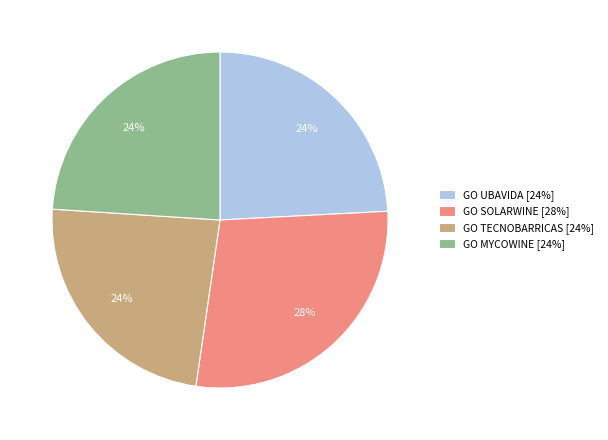

True or false: GO TECNOBARRICAS [24%] accounts for 18% of the total.

False